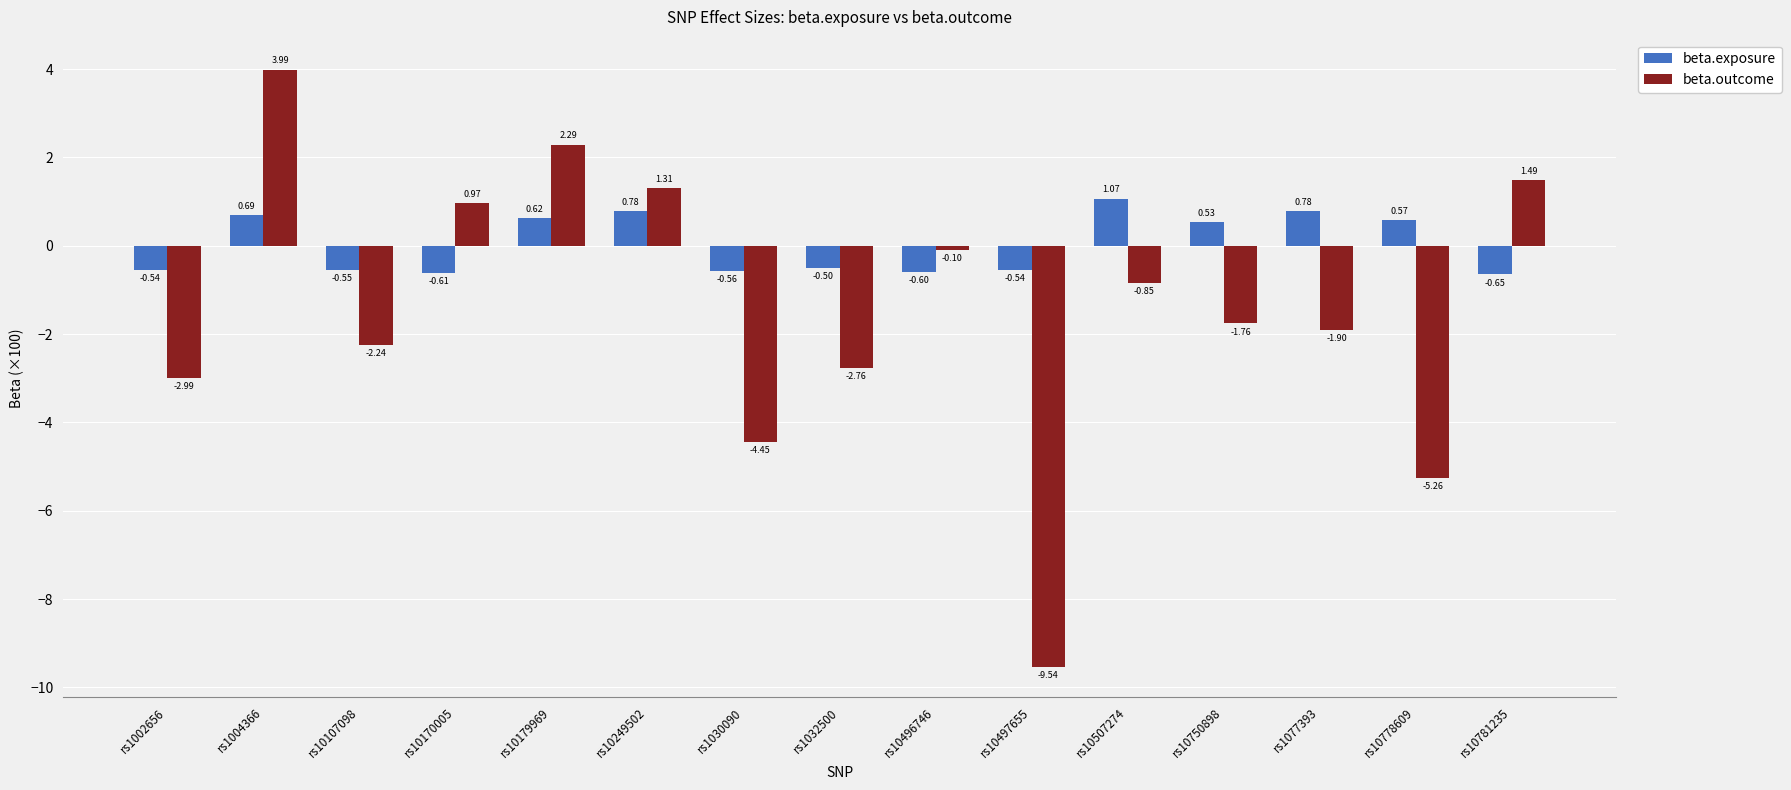

What is the average value of the beta.outcome series?

-1.5